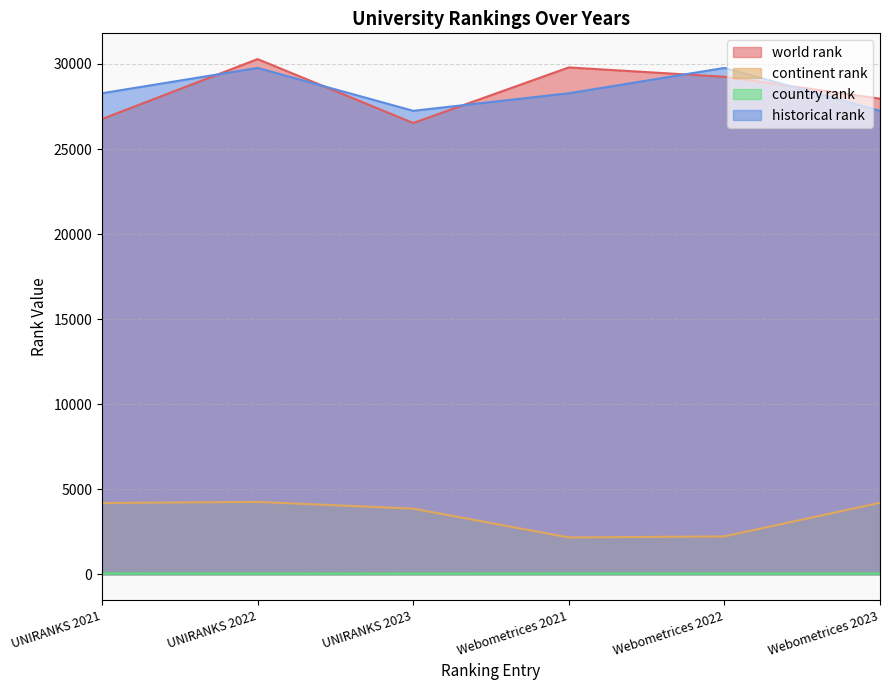

At which category does world rank reach its first local valley?

UNIRANKS 2023